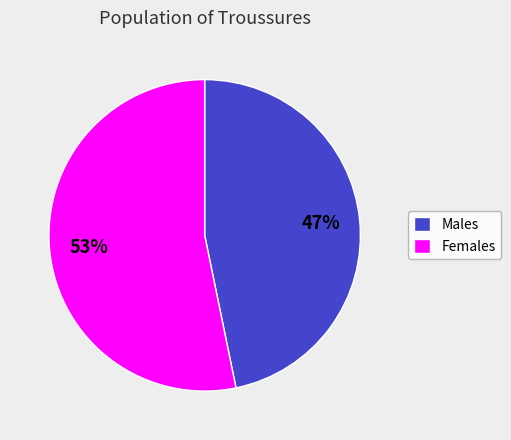

To the nearest percent, what portion does Females represent?

53%